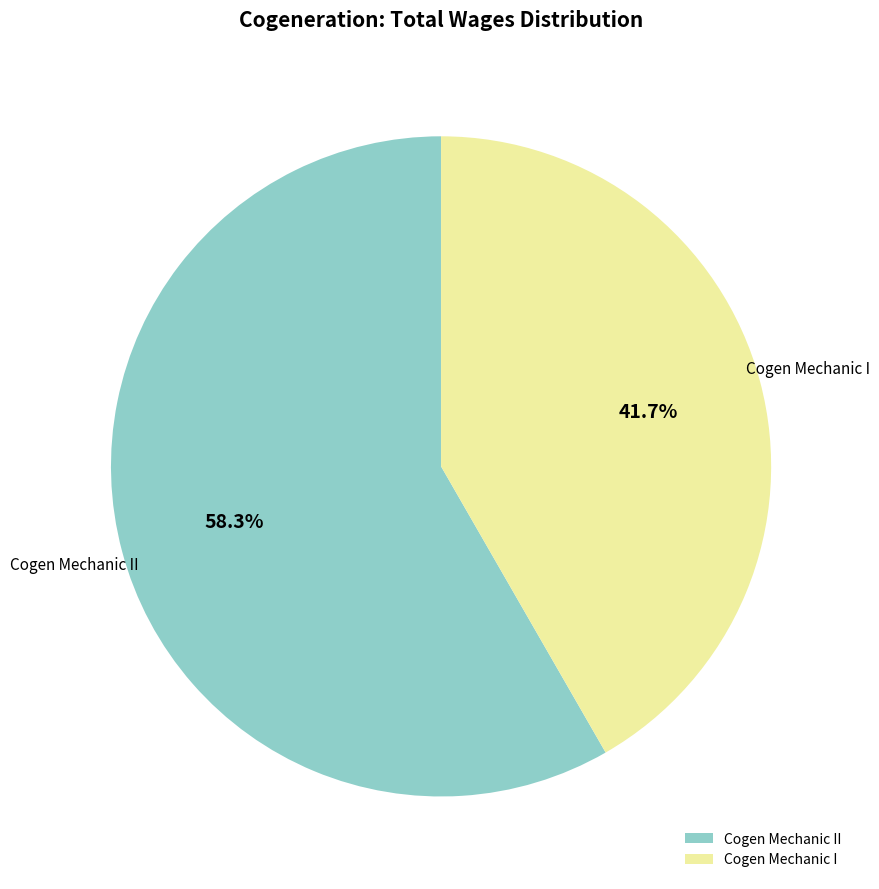

To the nearest percent, what is the difference between the largest and smallest slice percentages?

17%